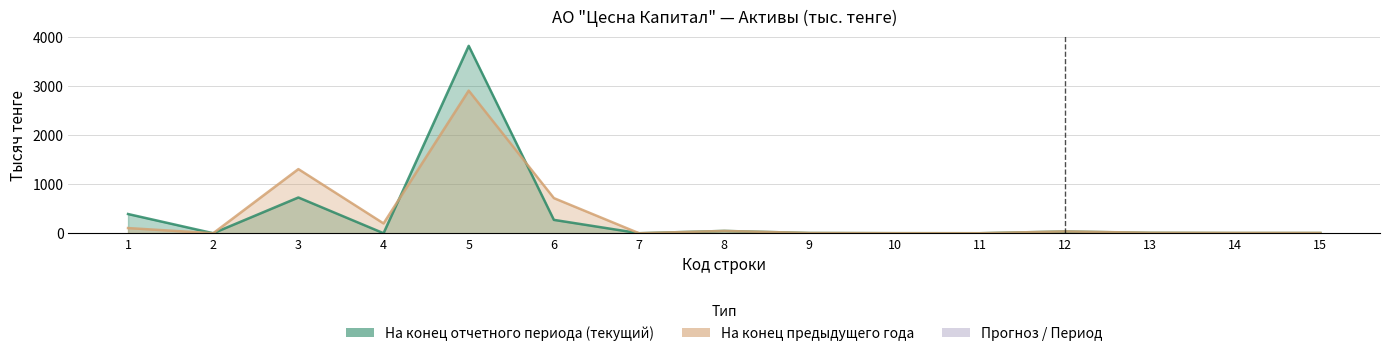

True or false: На конец предыдущего года has a value of 4.5 at 14.

False